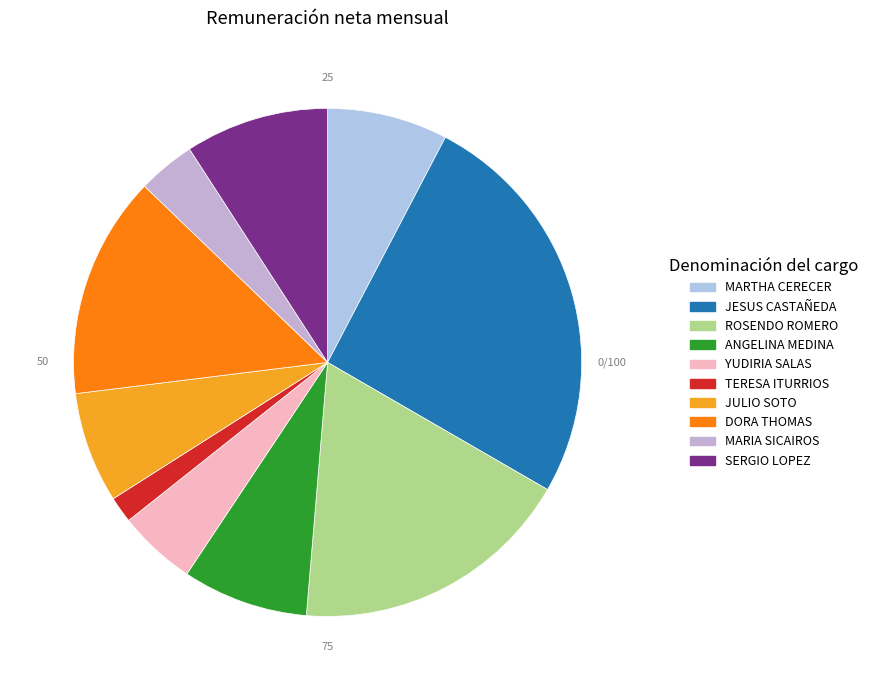

Count the number of slices in the pie.

10